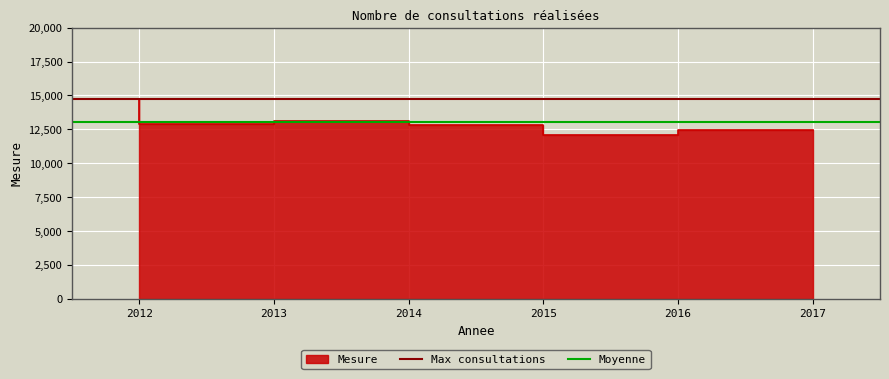

What is the value of the Moyenne point at the 2nd from the left?

13017